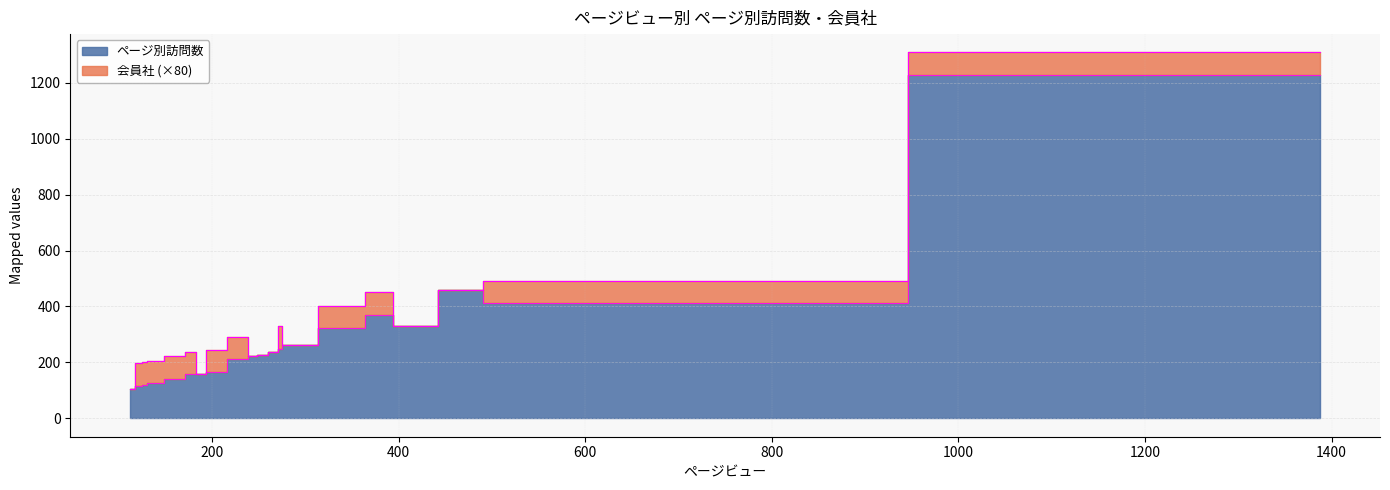

What are all the series names shown in the legend?

ページ別訪問数, 会員社